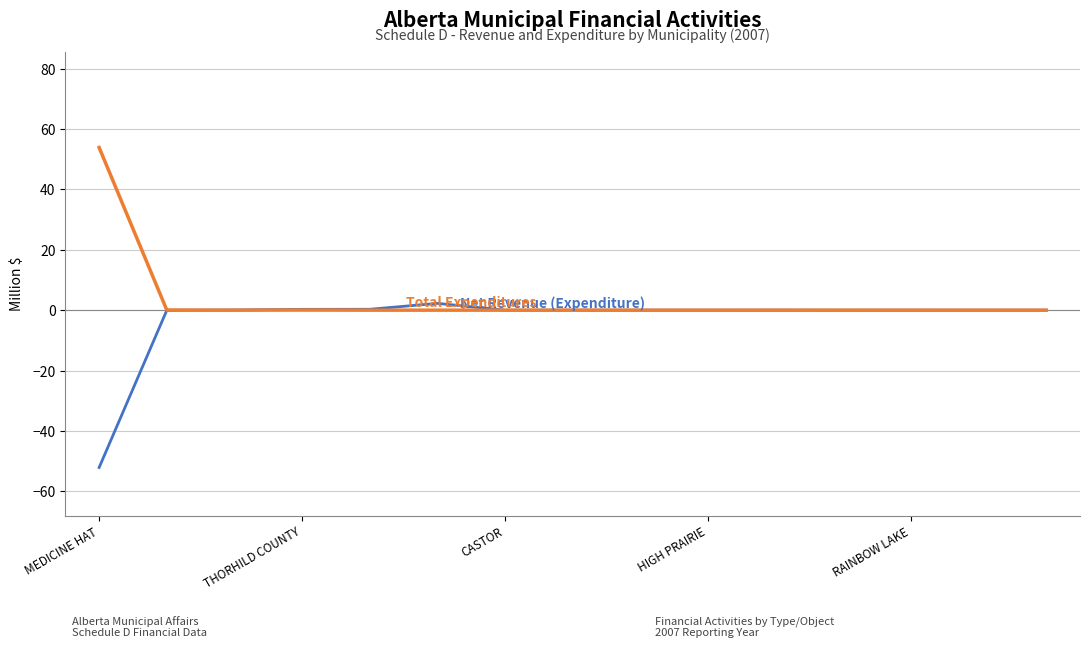

What is the smallest value displayed?

-52.1